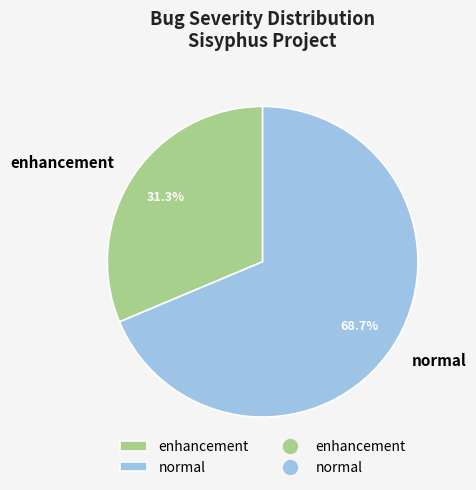

Which has a higher value, normal or enhancement?

normal